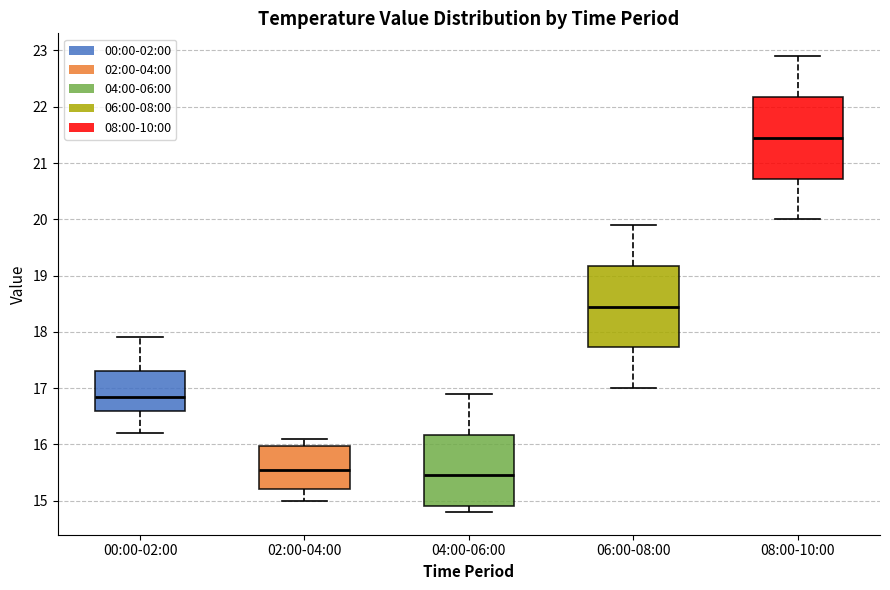

Reading left to right, read every box against the y-axis: the position of its median line, the range the box covers, and the ends of its whiskers. The values are not printed on the chart, so give them approximately, as read against the axis.

00:00-02:00: median 16.9, box 16.6 to 17.3, whiskers 16.2 to 17.9
02:00-04:00: median 15.6, box 15.2 to 16.0, whiskers 15.0 to 16.1
04:00-06:00: median 15.5, box 14.9 to 16.2, whiskers 14.8 to 16.9
06:00-08:00: median 18.5, box 17.7 to 19.2, whiskers 17.0 to 19.9
08:00-10:00: median 21.5, box 20.7 to 22.2, whiskers 20.0 to 22.9